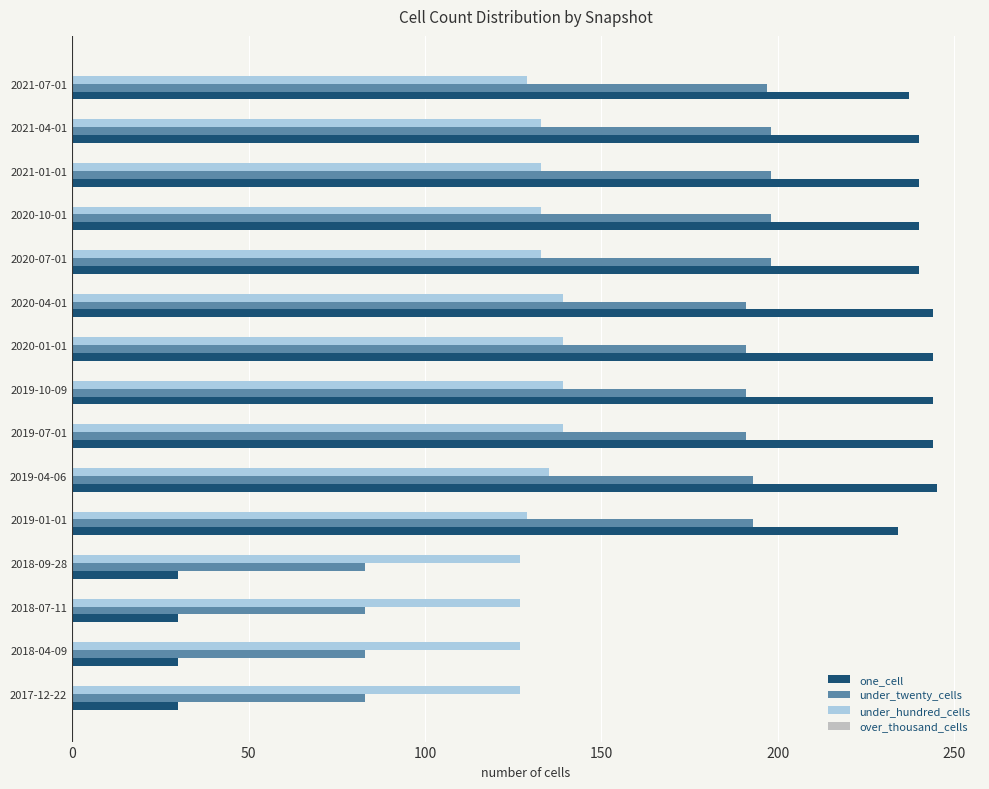

What is the maximum value shown in the chart?

245